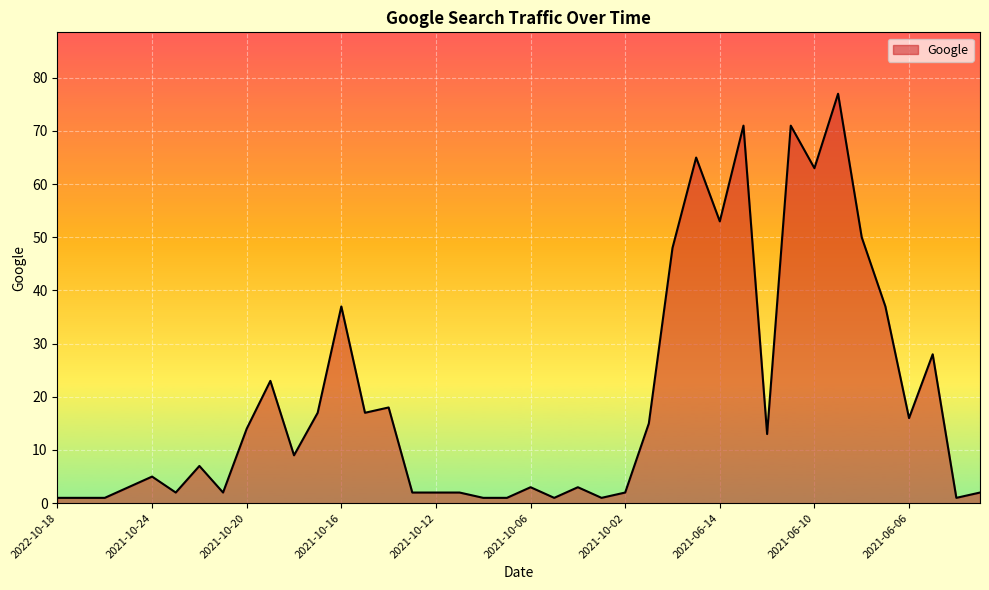

Reading left to right, transcribe all the data shown in this chart.

1	1	1	3	5	2	7	2	14	23	9	17	37	17	18	2	2	2	1	1	3	1	3	1	2	15	48	65	53	71	13	71	63	77	50	37	16	28	1	2